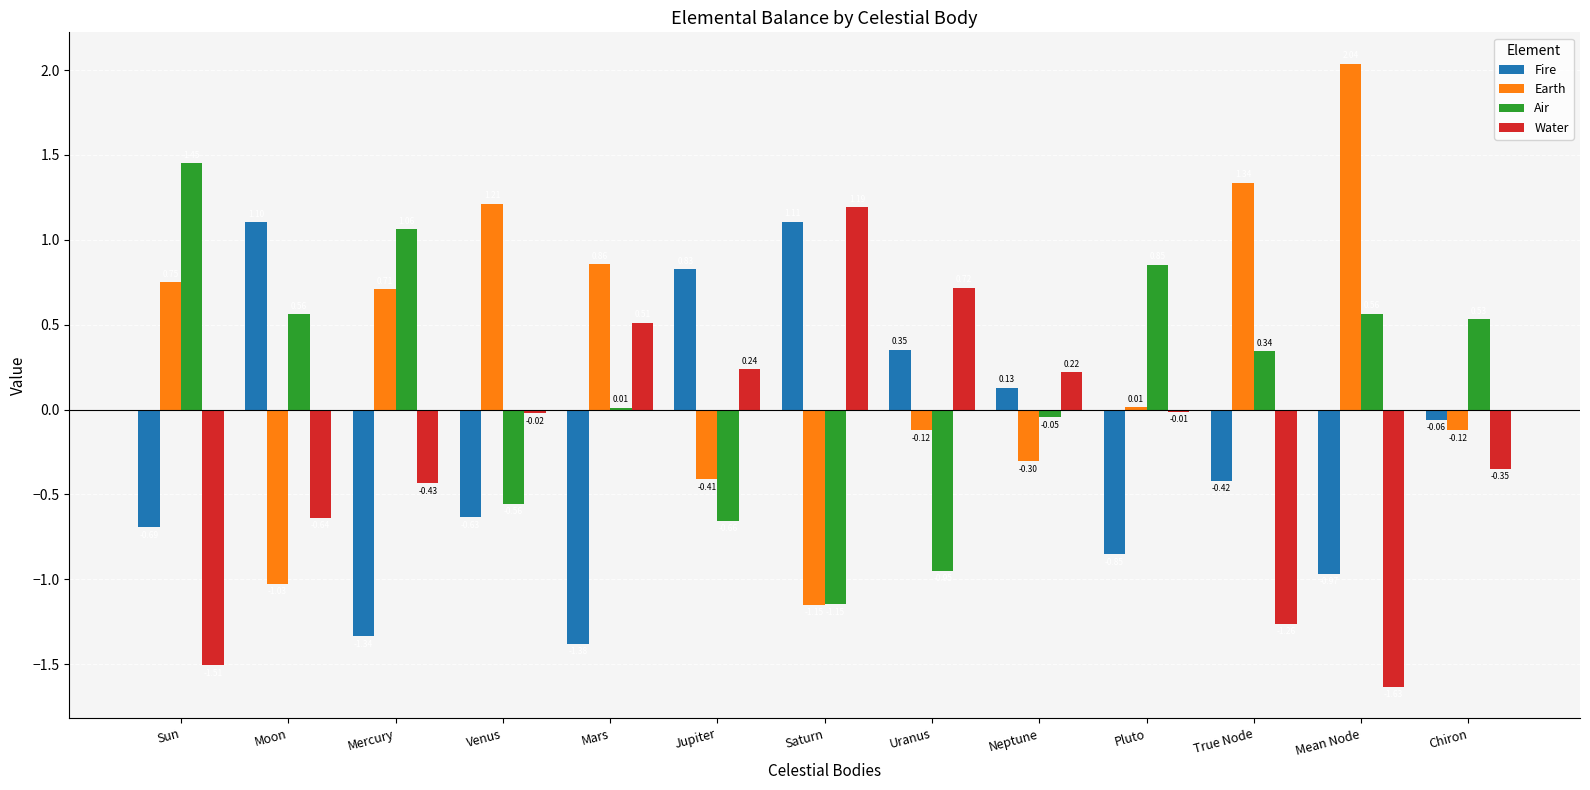

What is the difference between the Fire values at Moon and Mercury?

2.4